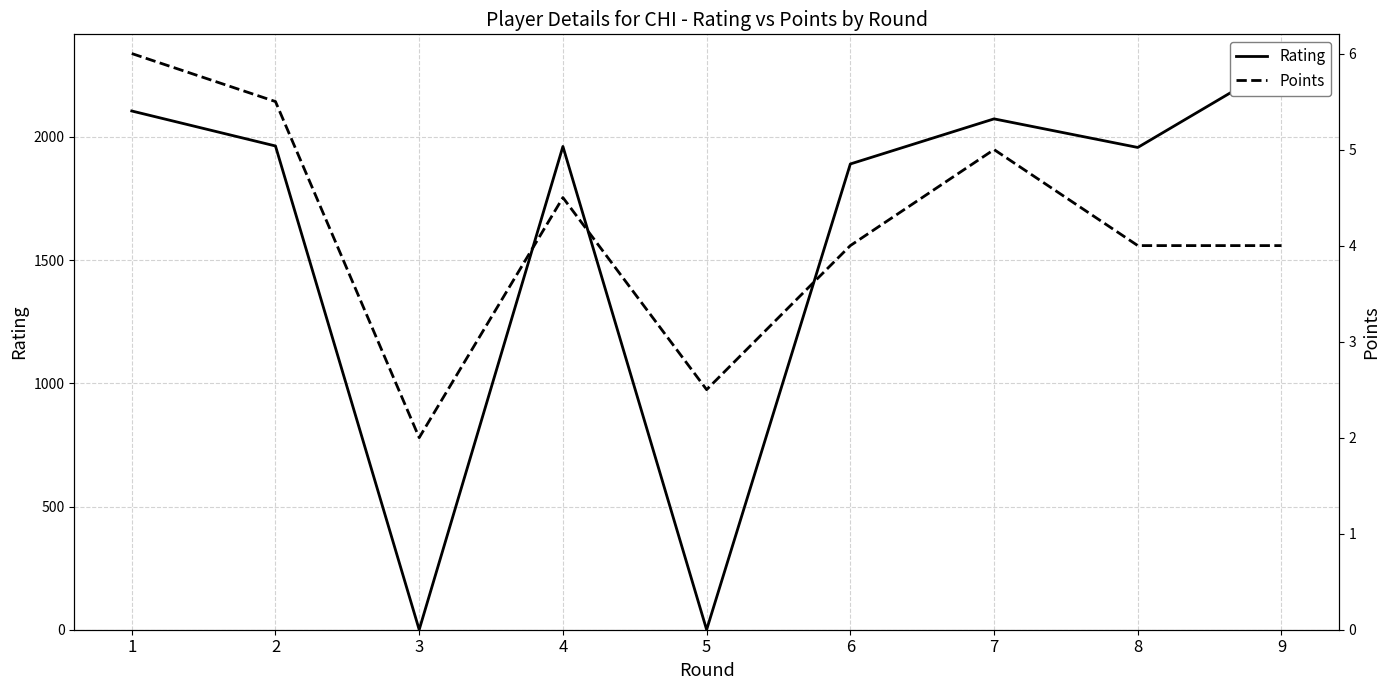

What is the approximate value of Points at 5?

2.5